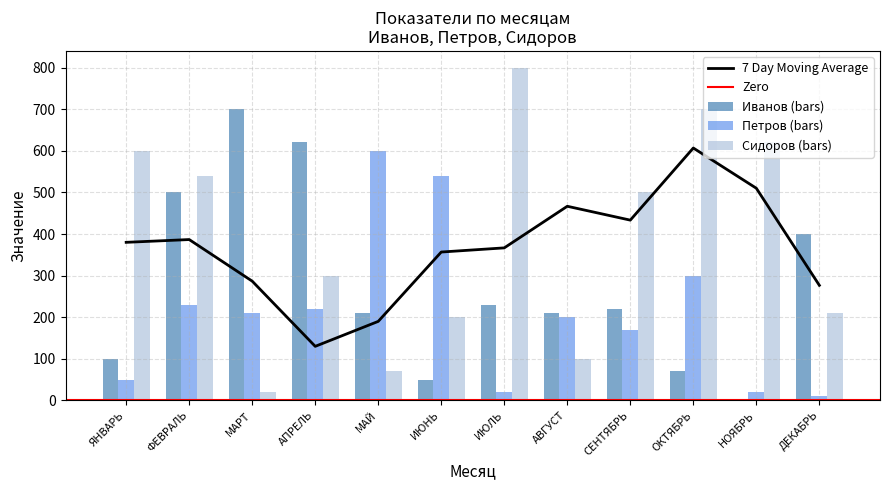

Is it true that Иванов equals 400 at ДЕКАБРЬ?

True